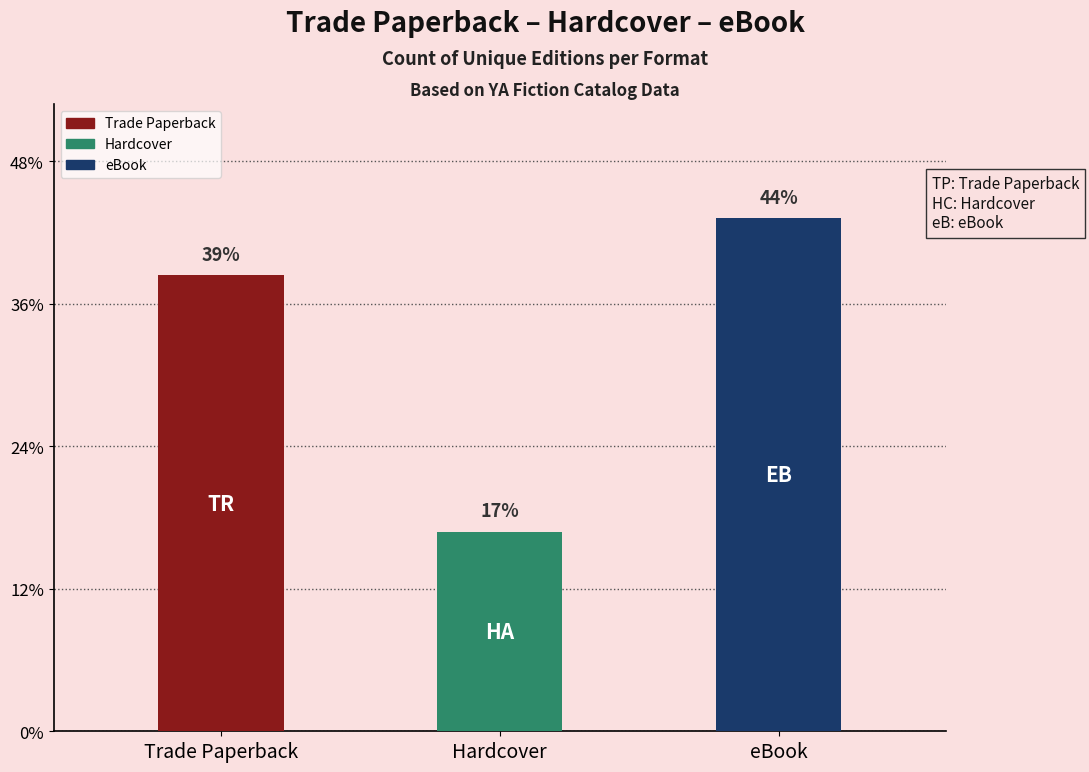

Does the chart contain any negative values?

No